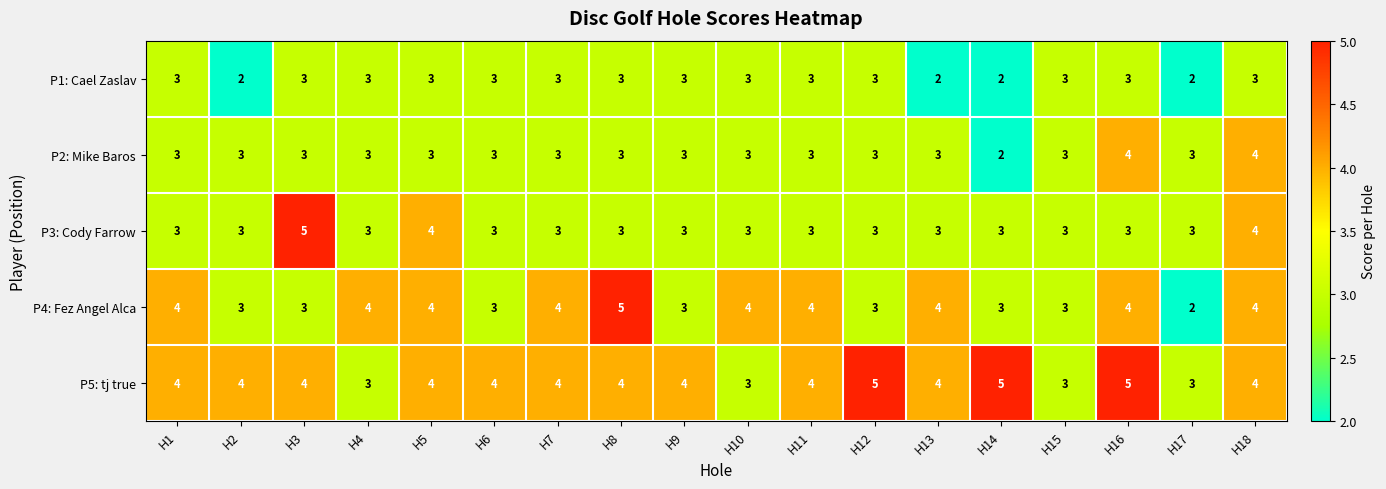

Which series has the largest total across all categories?

P5: tj true